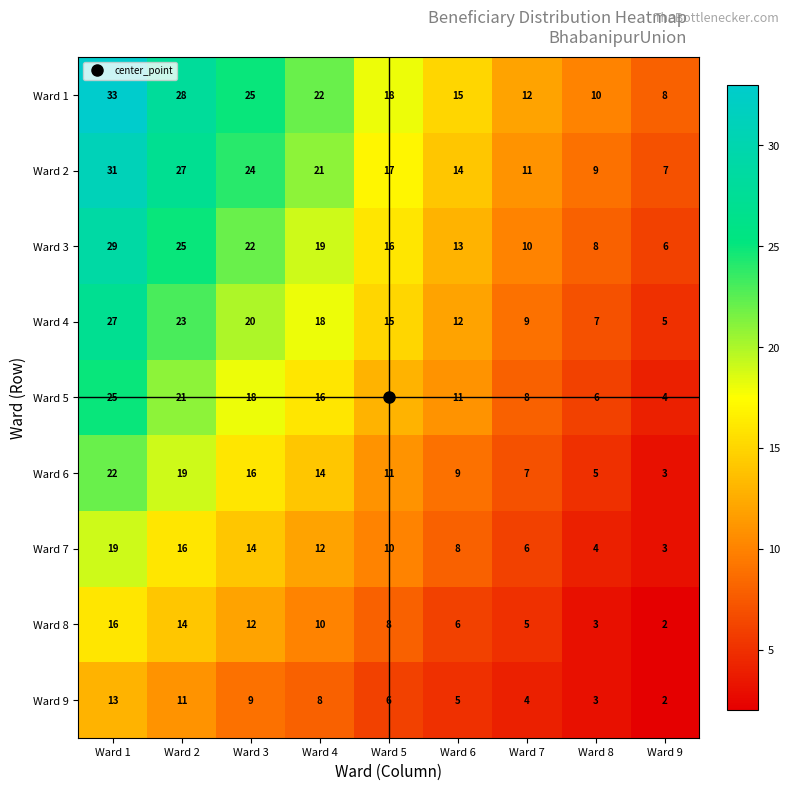

How many series are shown in this chart?

9